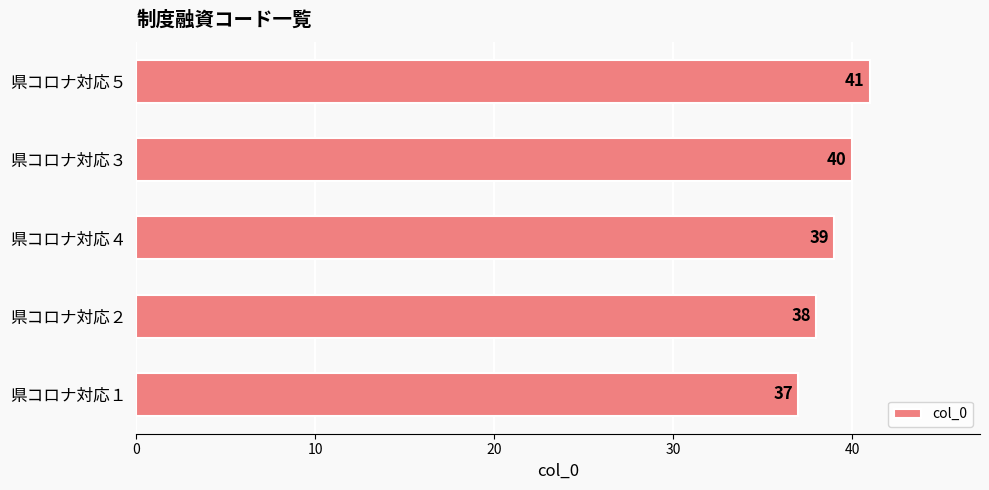

Count the values in the range 38 to 40.

3